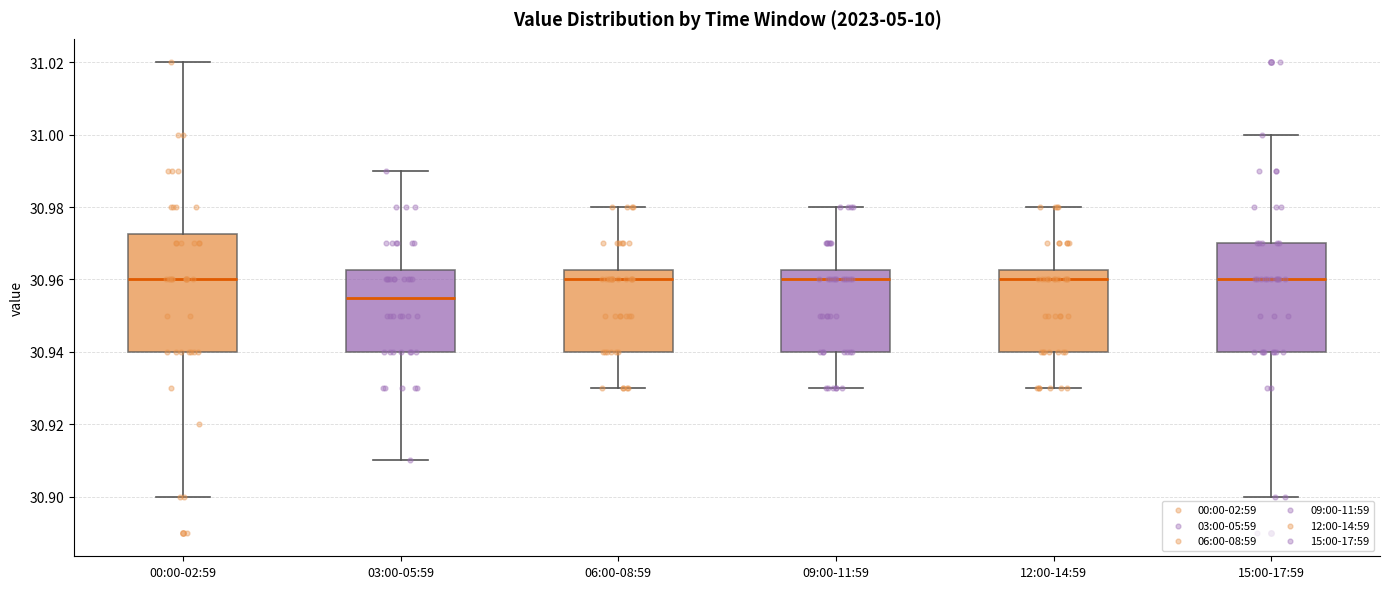

Which box has the lowest median line?

03:00-05:59